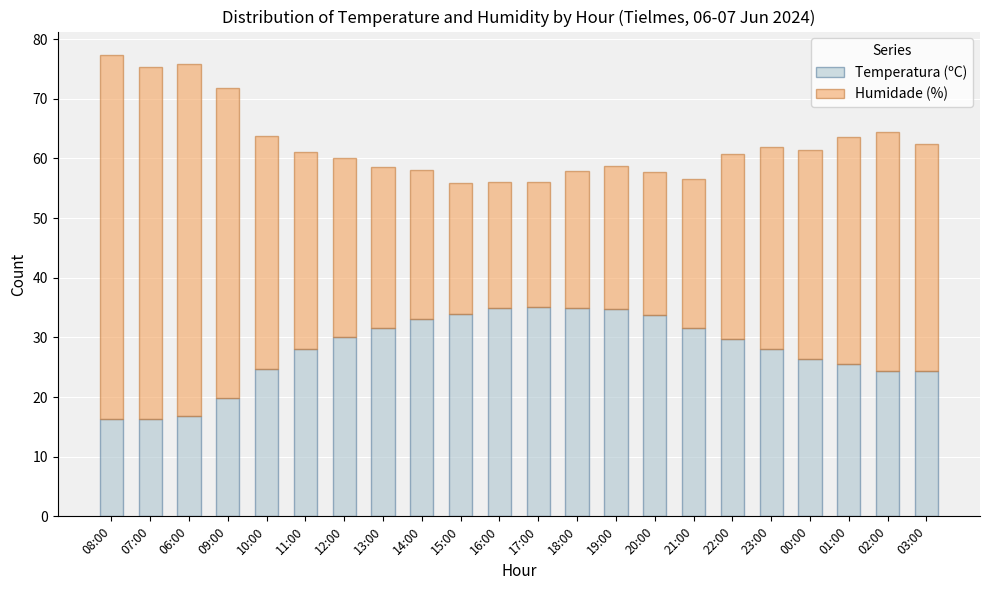

What is the total value across all series at 09:00?

71.8